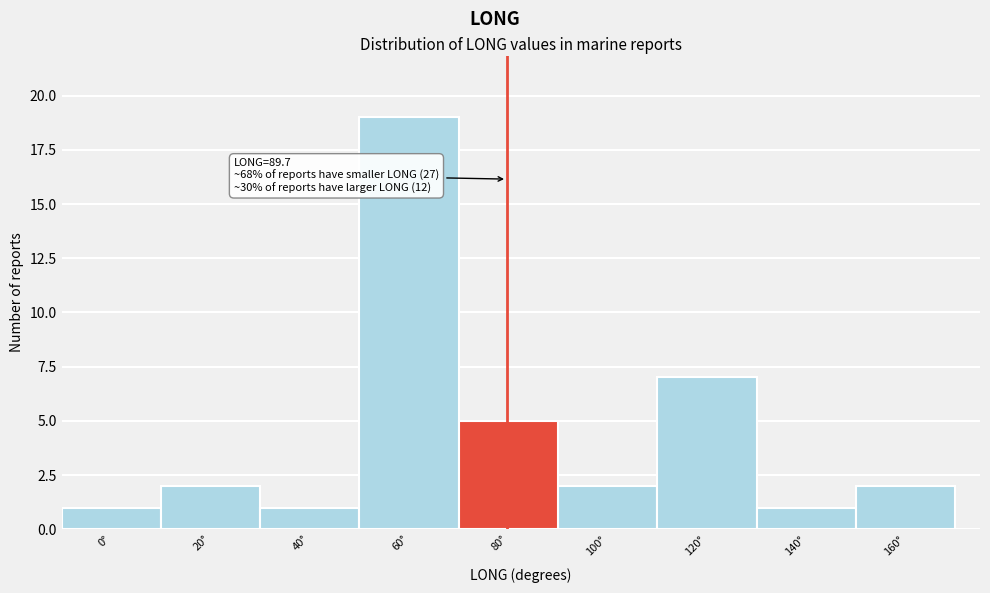

Reading left to right, what are all the values shown in this chart?

1	2	1	19	5	2	7	1	2